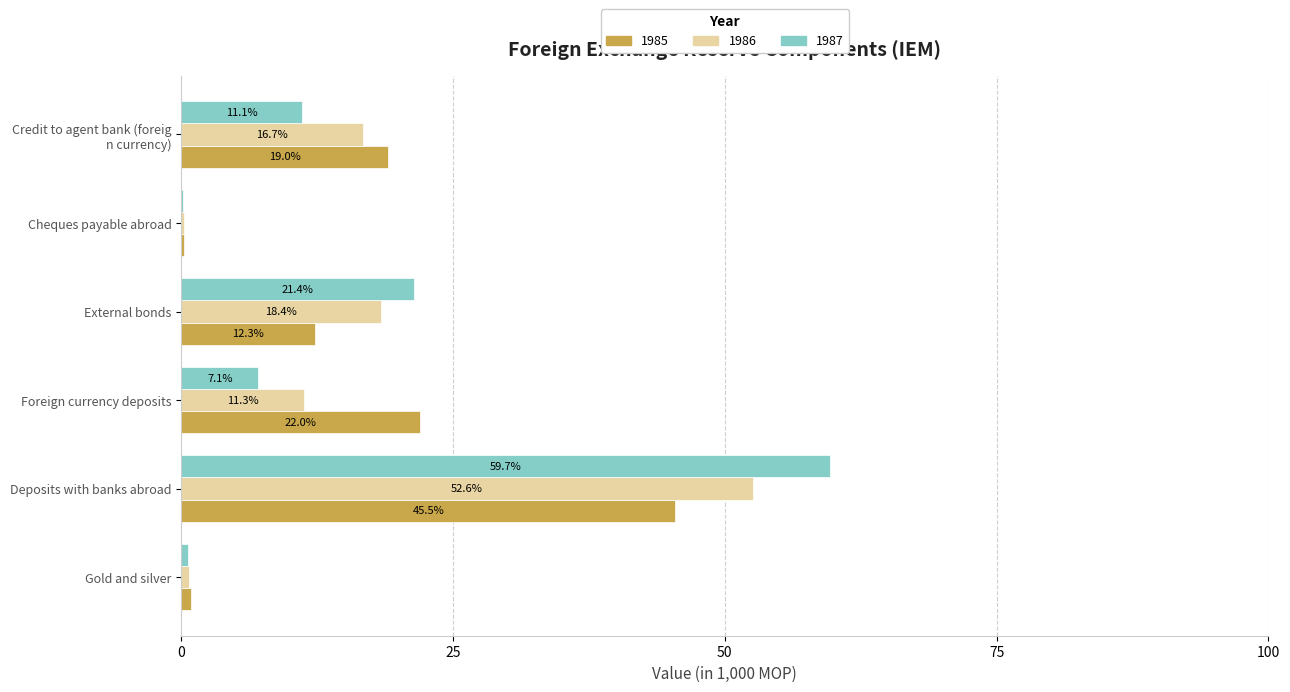

Which category has the highest value across all series?

Deposits with banks abroad